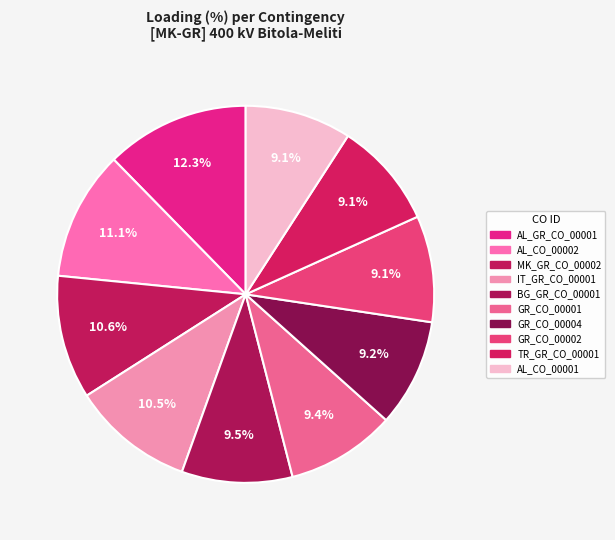

Which category has the smallest portion of the pie?

GR_CO_00002